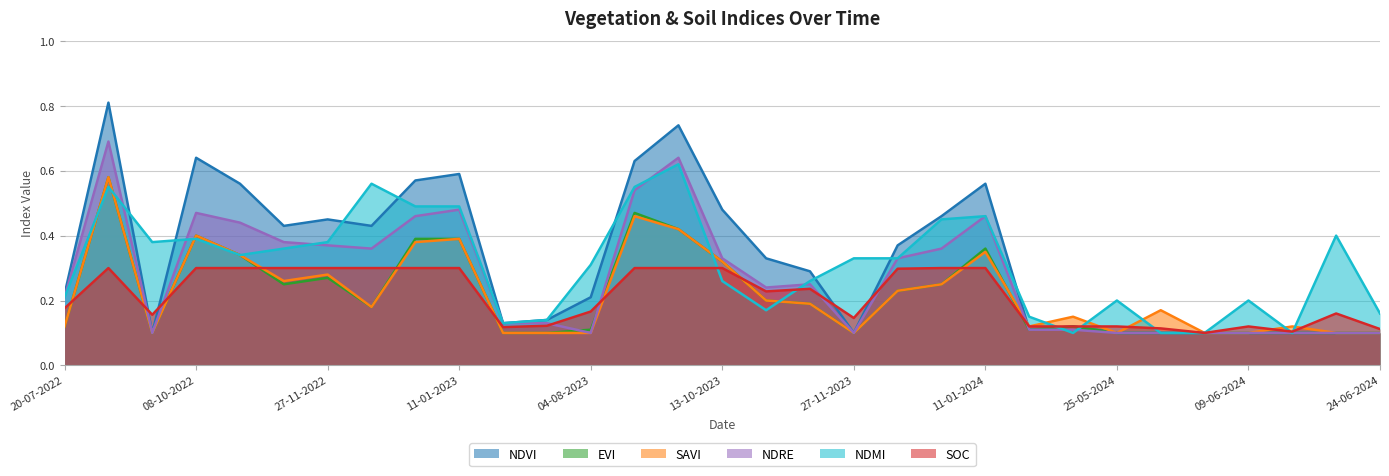

Is the value of soc at 25-05-2024 greater than the value of evi at 04-08-2023?

Yes